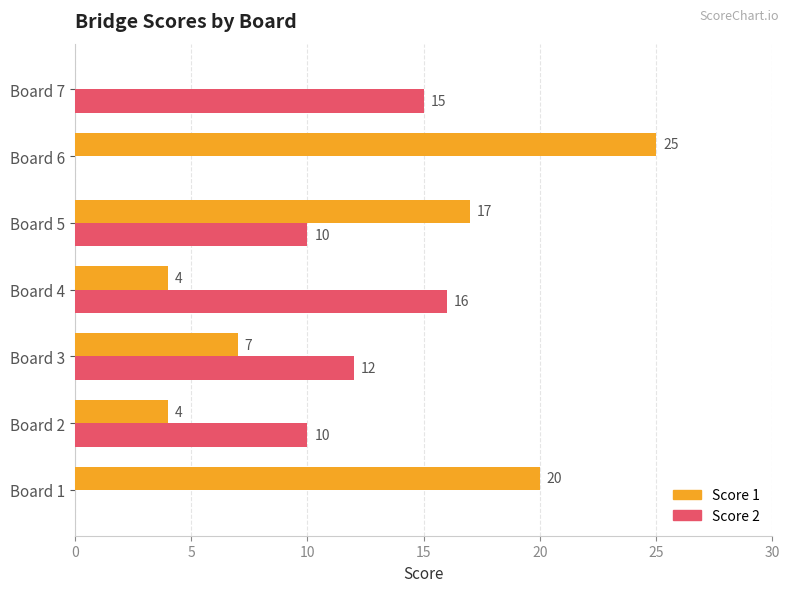

How many positive values does the Score 2 series have?

5